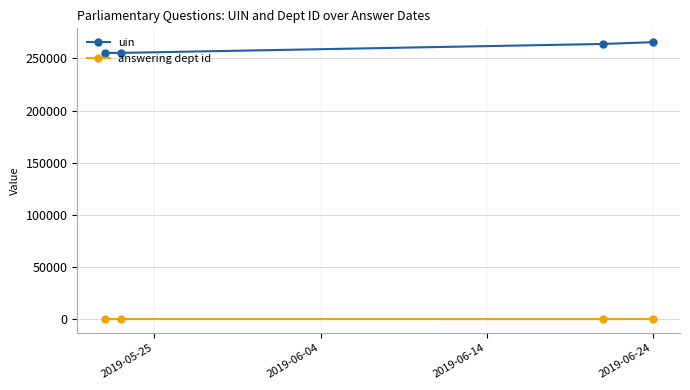

What is the sum of all uin values?

1040223